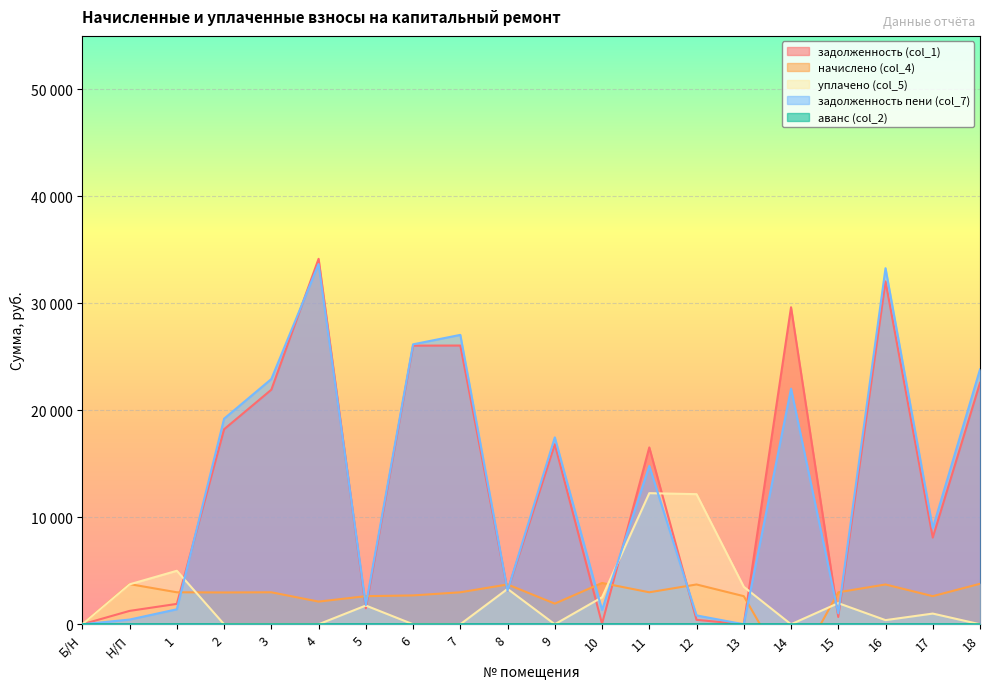

At which category is the sum across all series the highest?

4